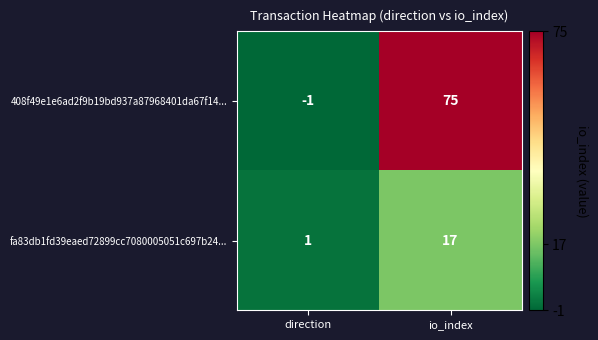

Which series has the largest total across all categories?

408f49e1e6ad2f9b19bd937a87968401da67f14...